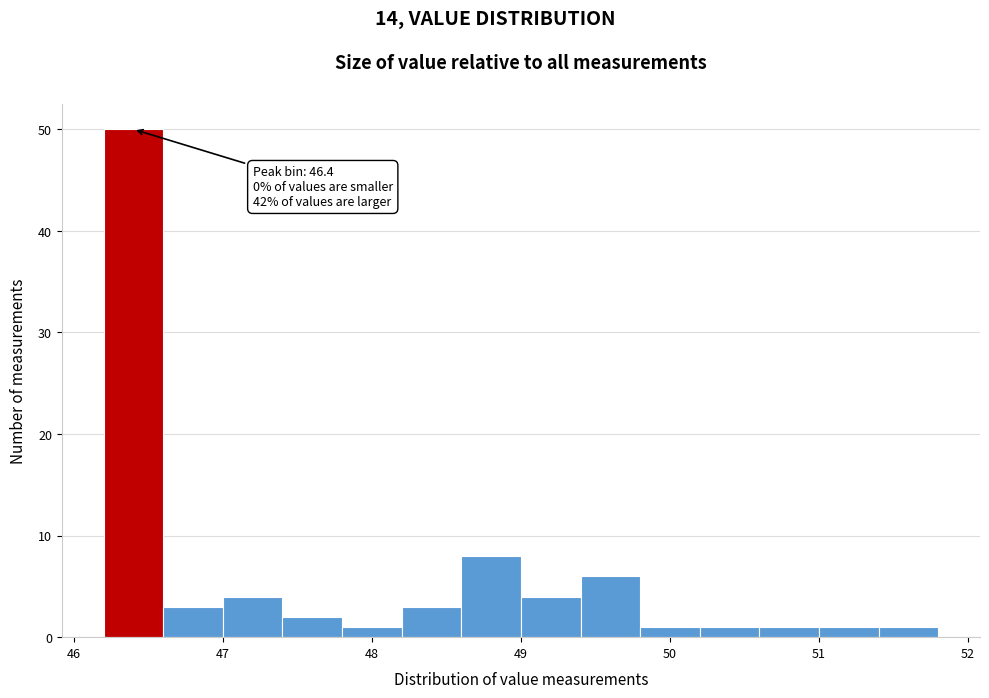

Over which range of the x-axis is the bar tallest?

46.2 to 46.6